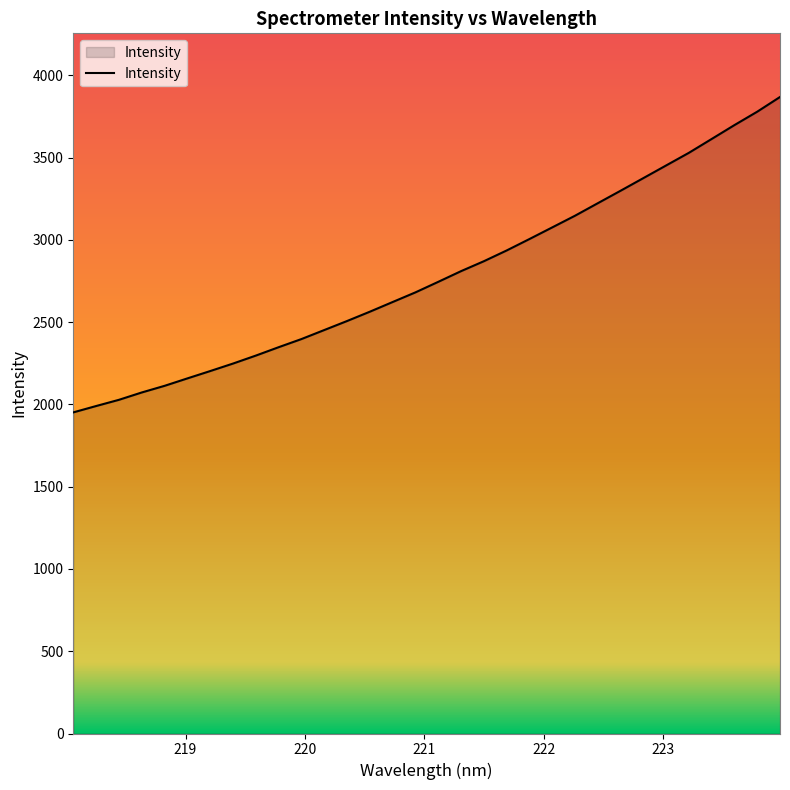

What is the difference between the maximum and minimum values?

1917.1